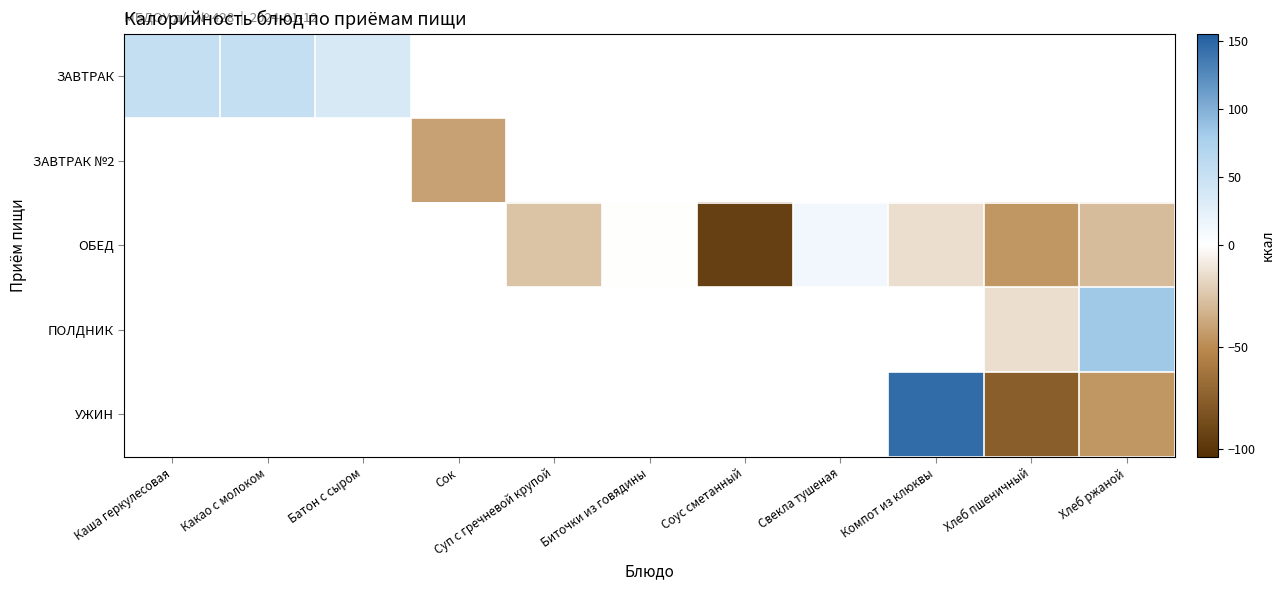

Where does the ОБЕД series first go above -44?

Суп с гречневой крупой